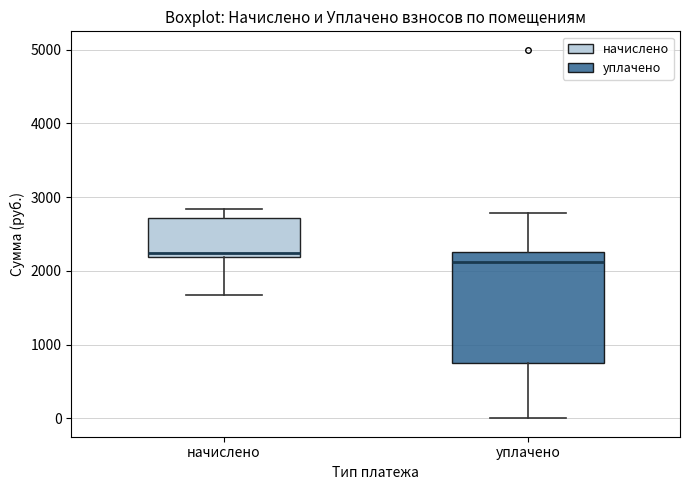

Reading left to right, transcribe this box plot: for each box, give where its median line is, the range the box spans, and where its two whiskers end, as read against the y-axis. The values are not printed on the chart, so give them approximately, as read against the axis.

начислено: median 2200 (just above the box's lower edge), box 2200 to 2700, whiskers 1700 to 2800
уплачено: median 2100, box 800 to 2300, whiskers 0 to 2800